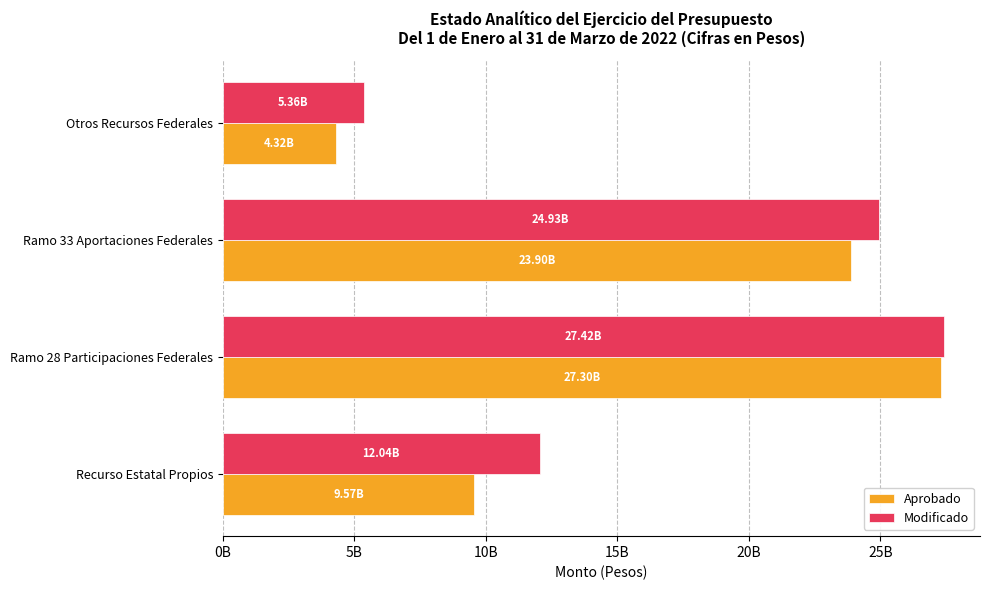

Where is Modificado nearest to the value 16387091990?

Recurso Estatal Propios